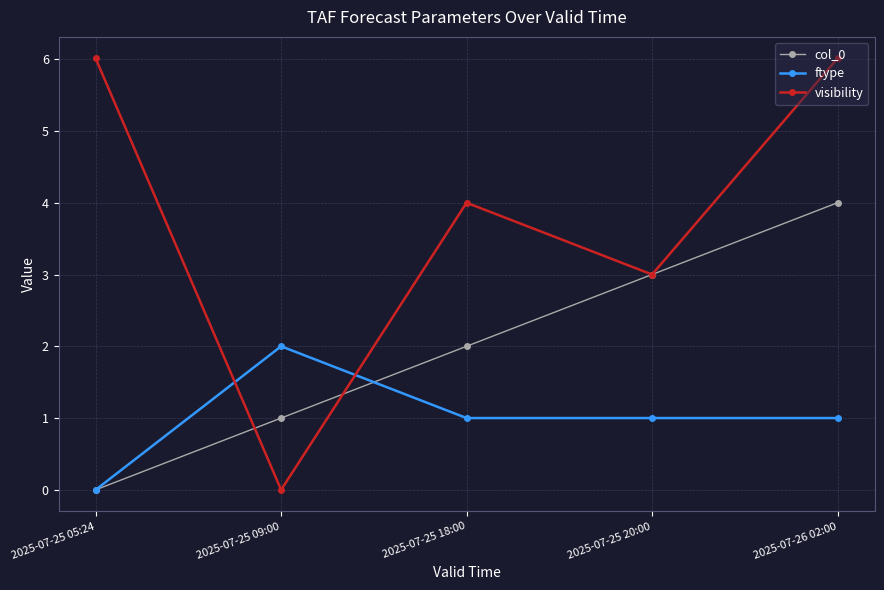

What is the sum of the ftype values at 2025-07-25 18:00 and 2025-07-25 05:24?

1.0